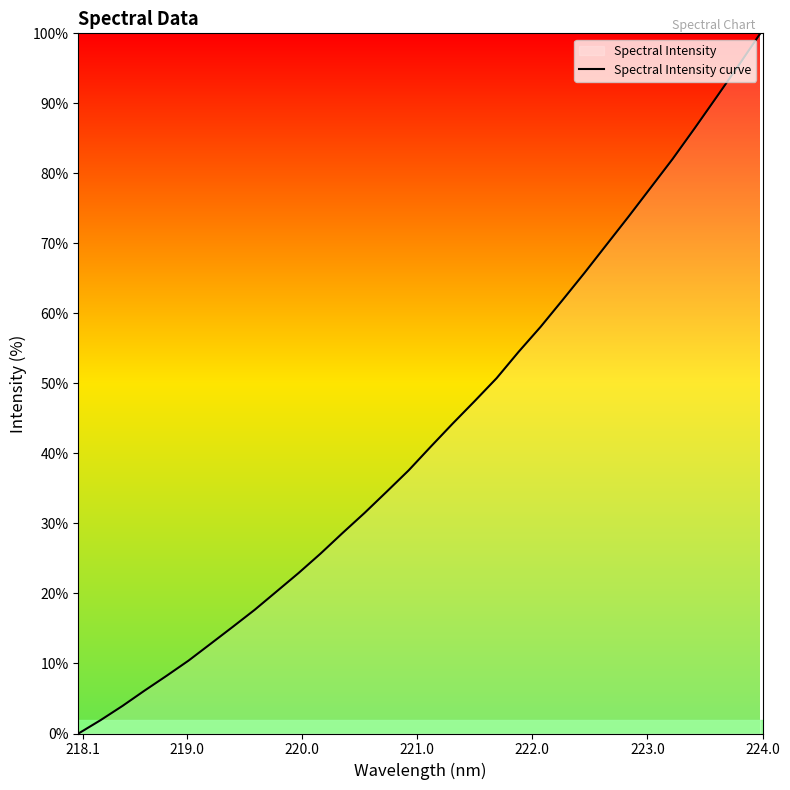

How many lines are shown in the chart?

1